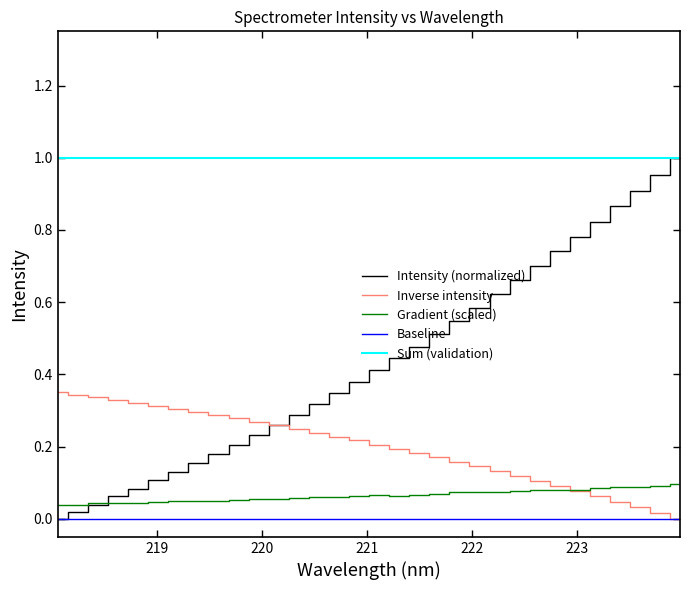

Reading left to right, what are all the values shown in this chart?

0.0	0.0	0.0	0.1	0.1	0.1	0.1	0.2	0.2	0.2	0.2	0.3	0.3	0.3	0.3	0.4	0.4	0.4	0.5	0.5	0.5	0.6	0.6	0.7	0.7	0.7	0.8	0.8	0.9	0.9	1.0	1.0